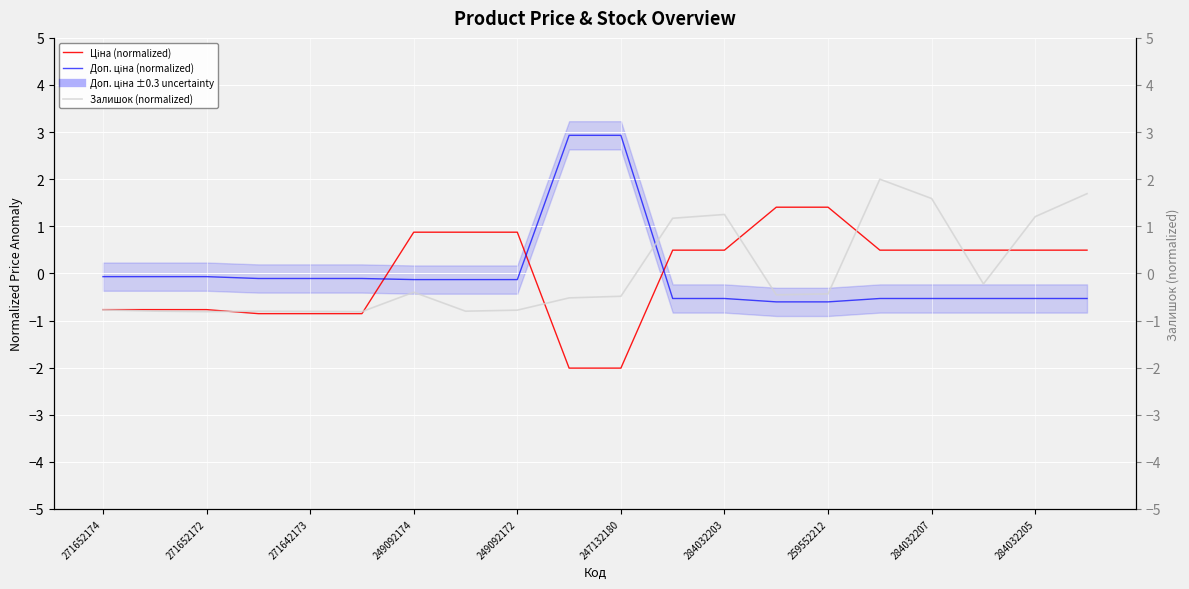

Which series changed the most between 259552212 and 14?

Ціна (normalized)